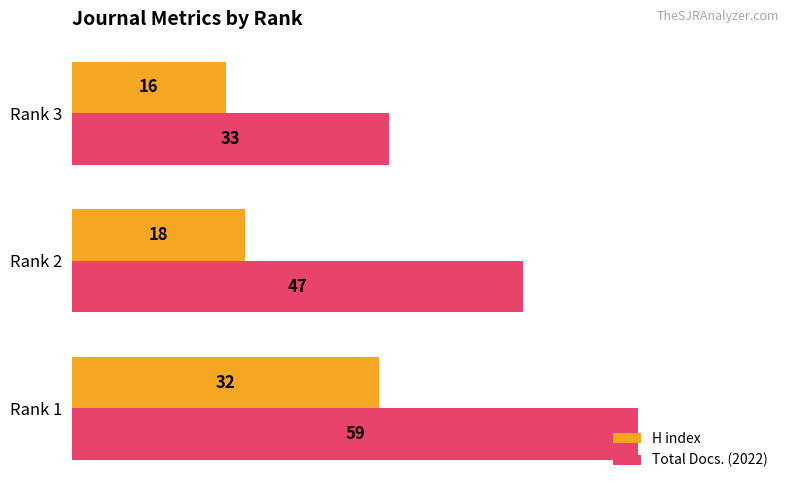

Count the Total Docs. (2022) values in the range 33 to 59.

3